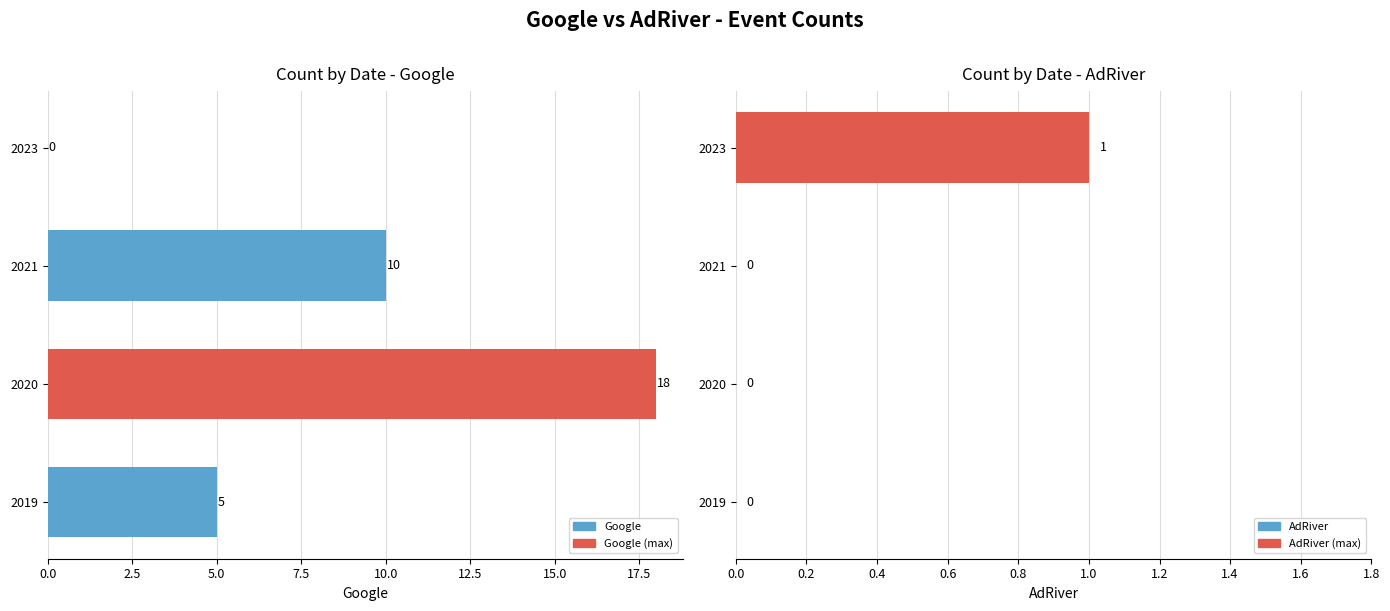

What are all the series names shown in the legend?

Google, AdRiver